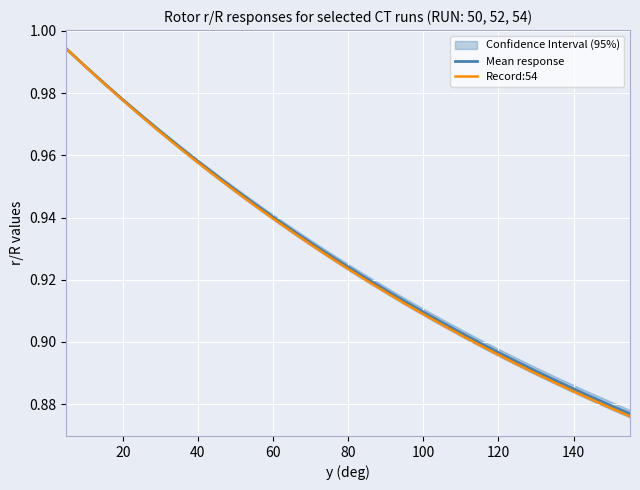

What is the smallest value displayed?

0.9